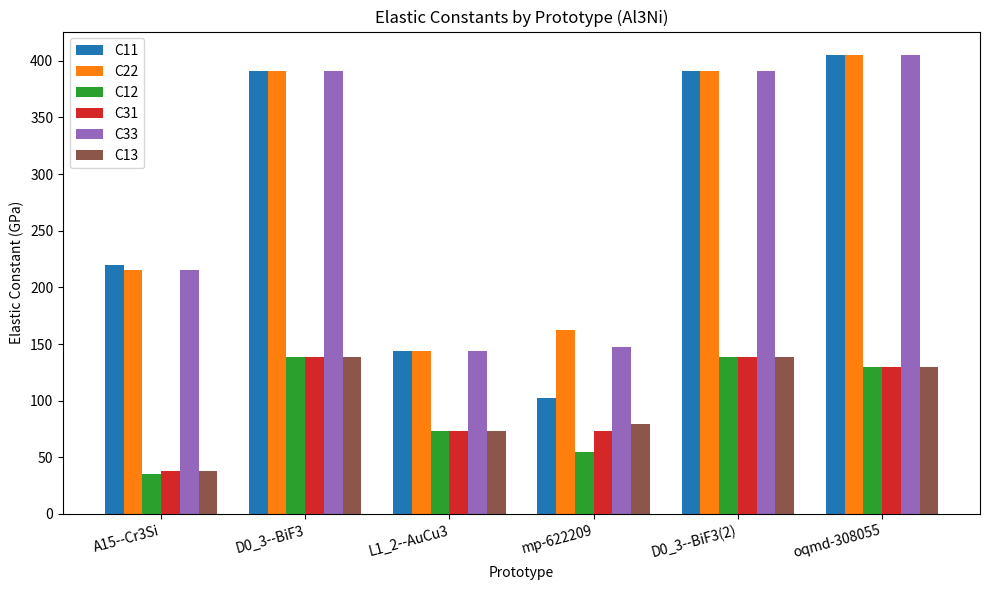

What are all the series names shown in the legend?

C11, C22, C12, C31, C33, C13